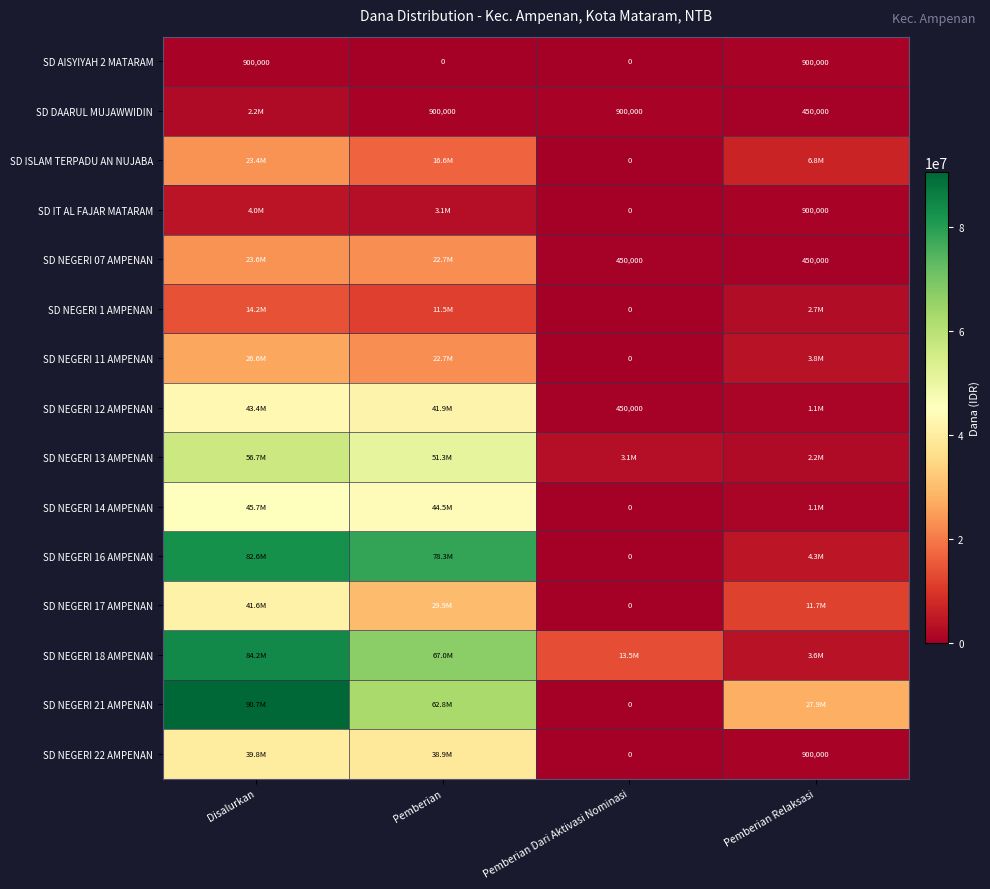

At which category is the sum across all series the highest?

Disalurkan